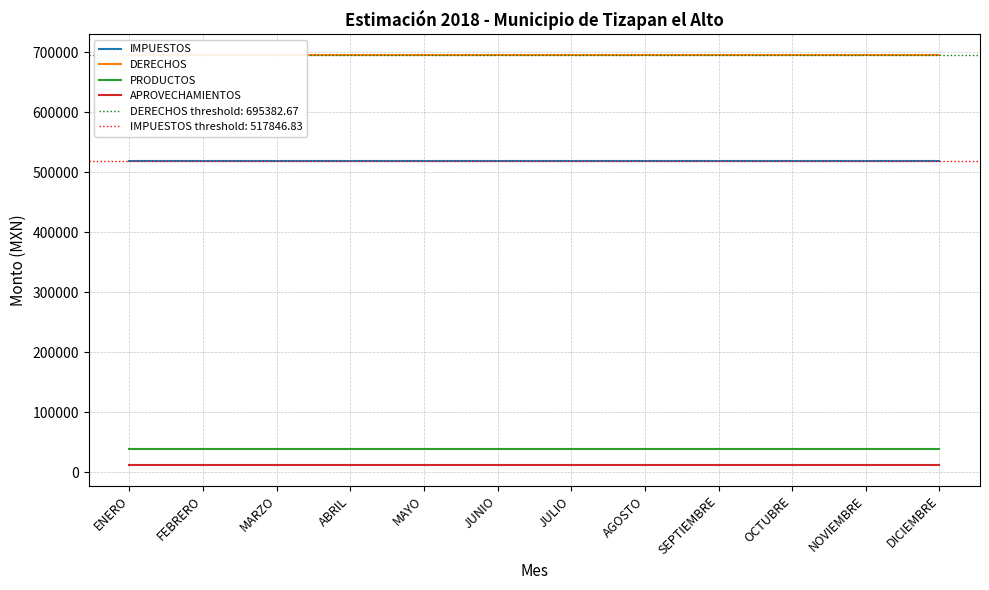

What is the approximate value of APROVECHAMIENTOS at DICIEMBRE?

11704.2